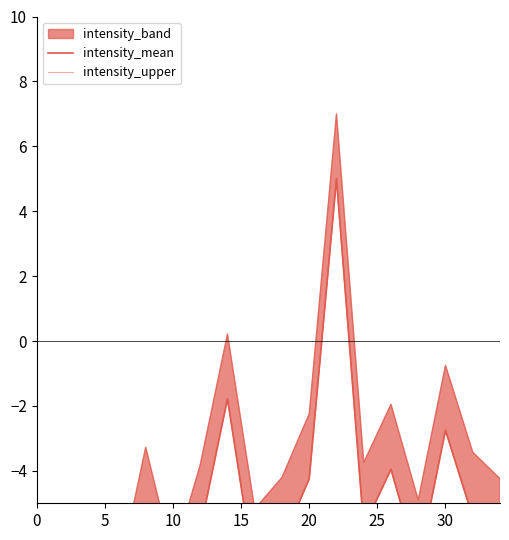

Does the chart display data point markers on the line(s)?

No